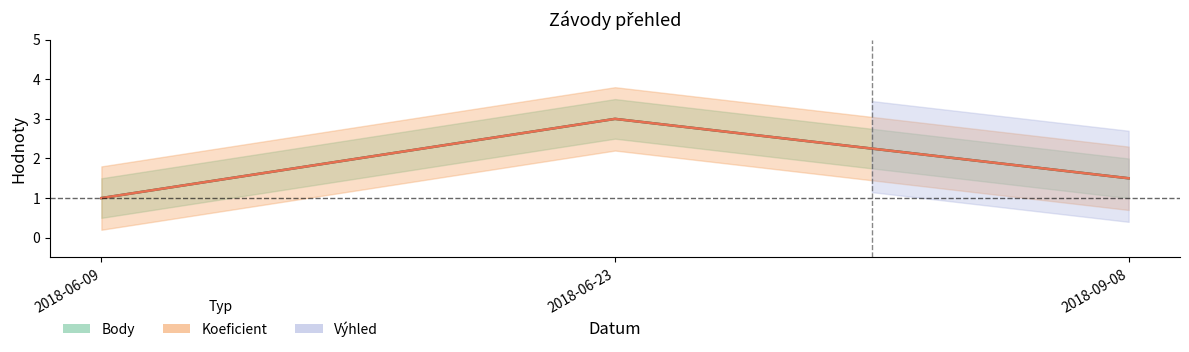

Between 2018-09-08 and 2018-06-09, which is larger?

2018-09-08